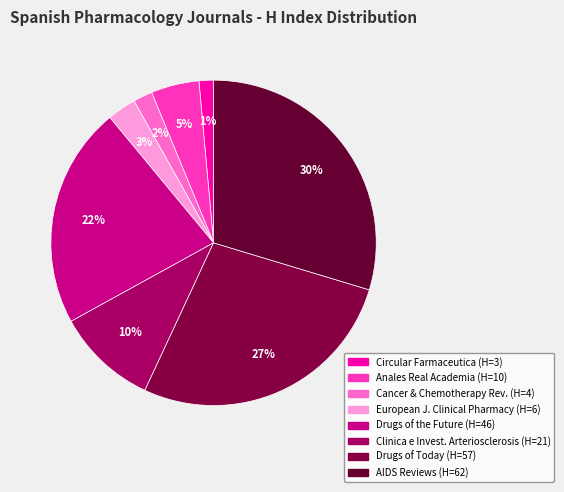

To the nearest percent, what is the difference between the largest and smallest slice percentages?

28%